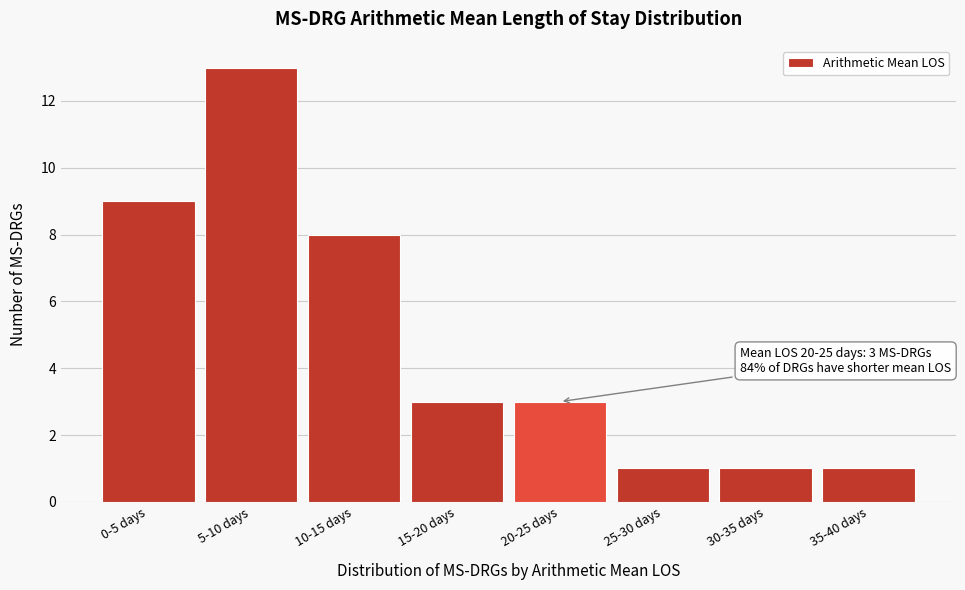

Reading left to right, extract all data points from this chart.

0-5 days=9	5-10 days=13	10-15 days=8	15-20 days=3	20-25 days=3	25-30 days=1	30-35 days=1	35-40 days=1